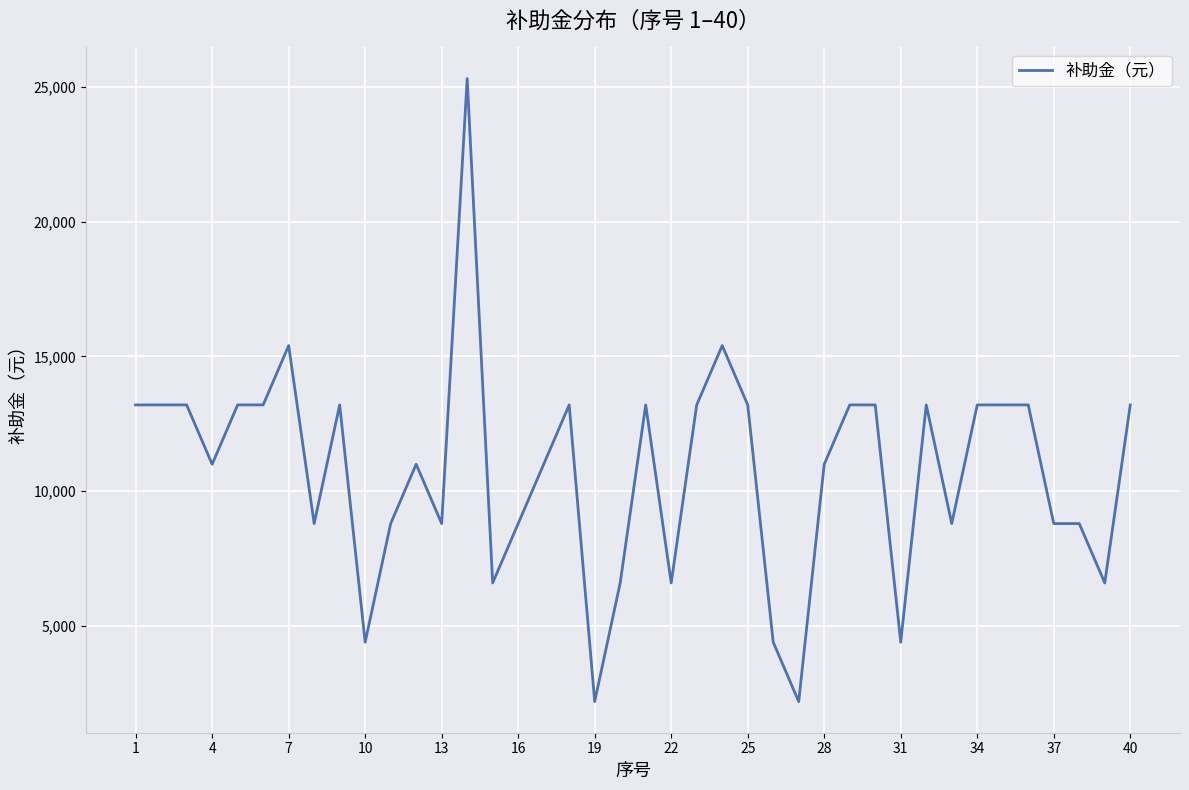

Does the chart have visible grid lines?

Yes